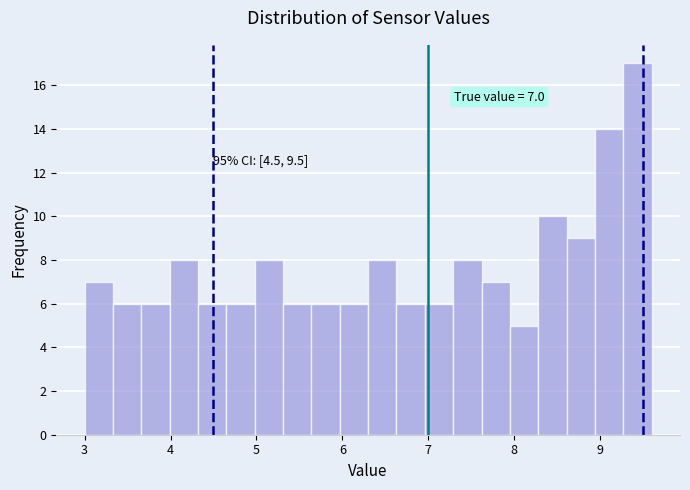

Read against the x-axis, roughly where is the centre of the tallest bar?

9.4